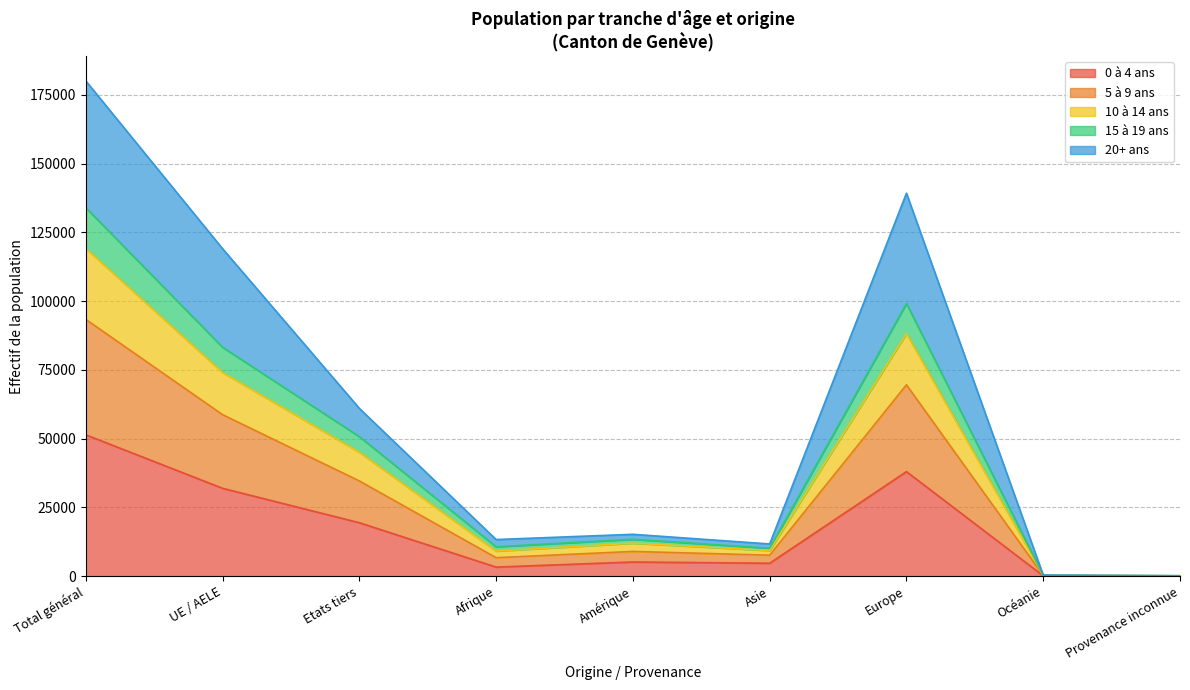

At which category is the sum across all series the highest?

Total général